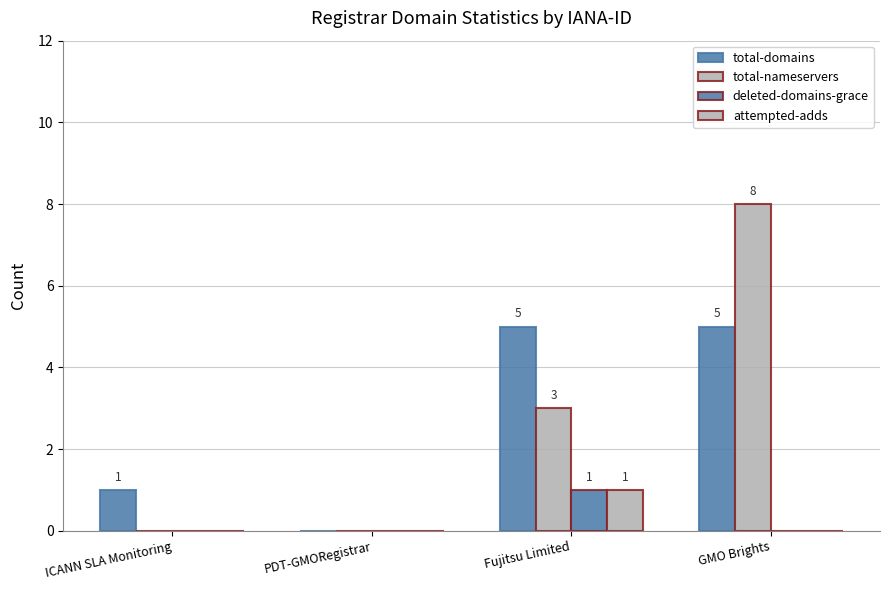

What position from the left is GMO Brights?

4